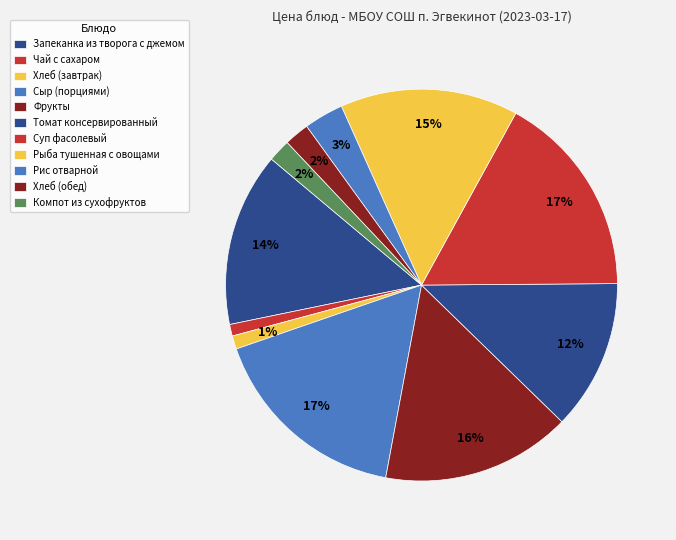

How many segments does this pie chart have?

11